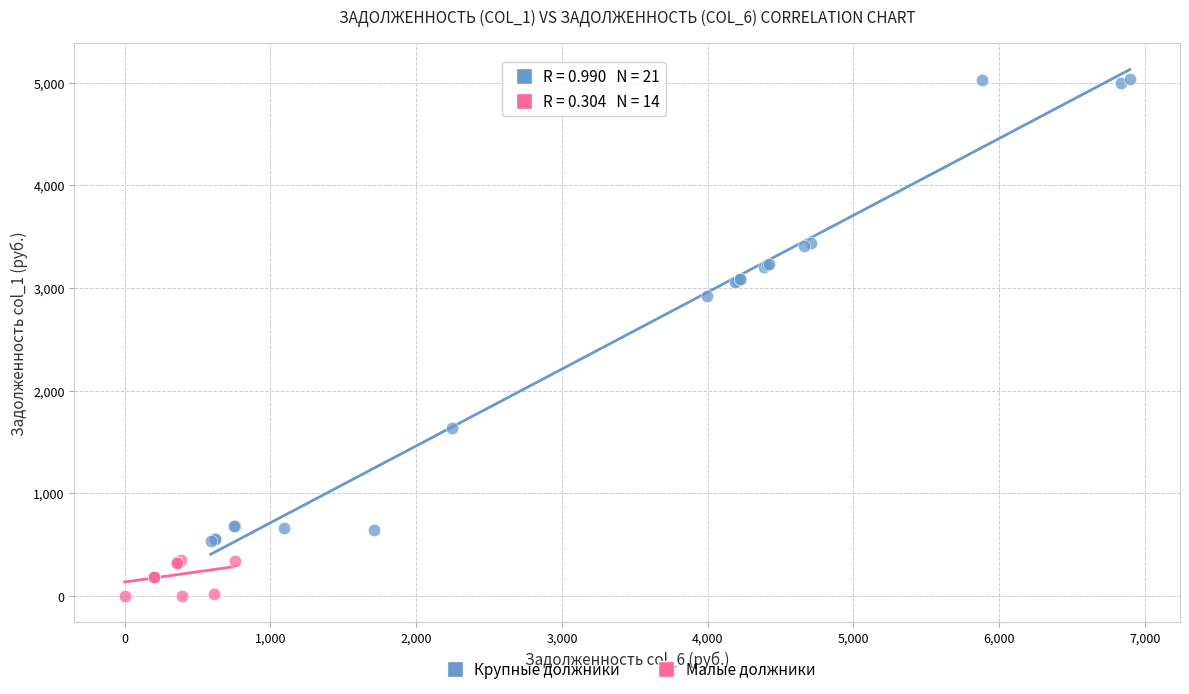

Which series reaches the maximum Y coordinate?

Крупные должники